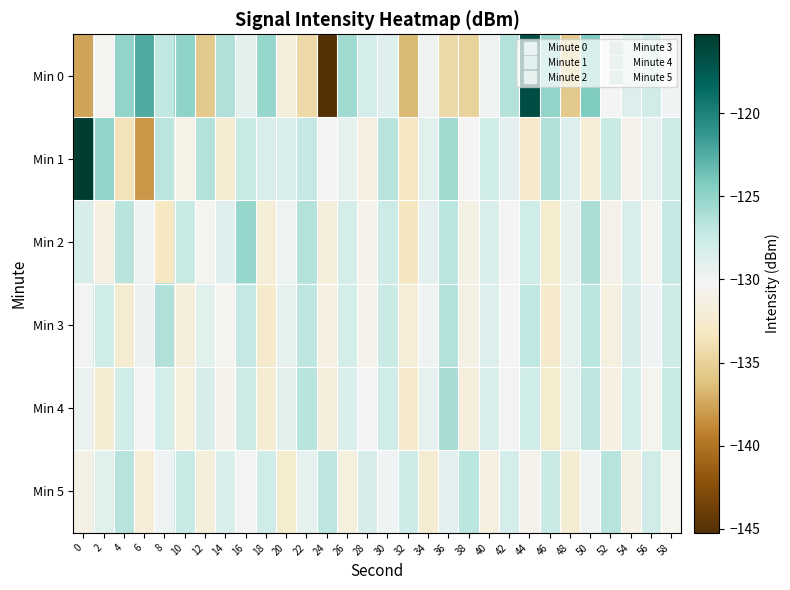

List the series in order of their peak value, lowest first.

Min 5, Min 3, Min 4, Min 2, Min 0, Min 1